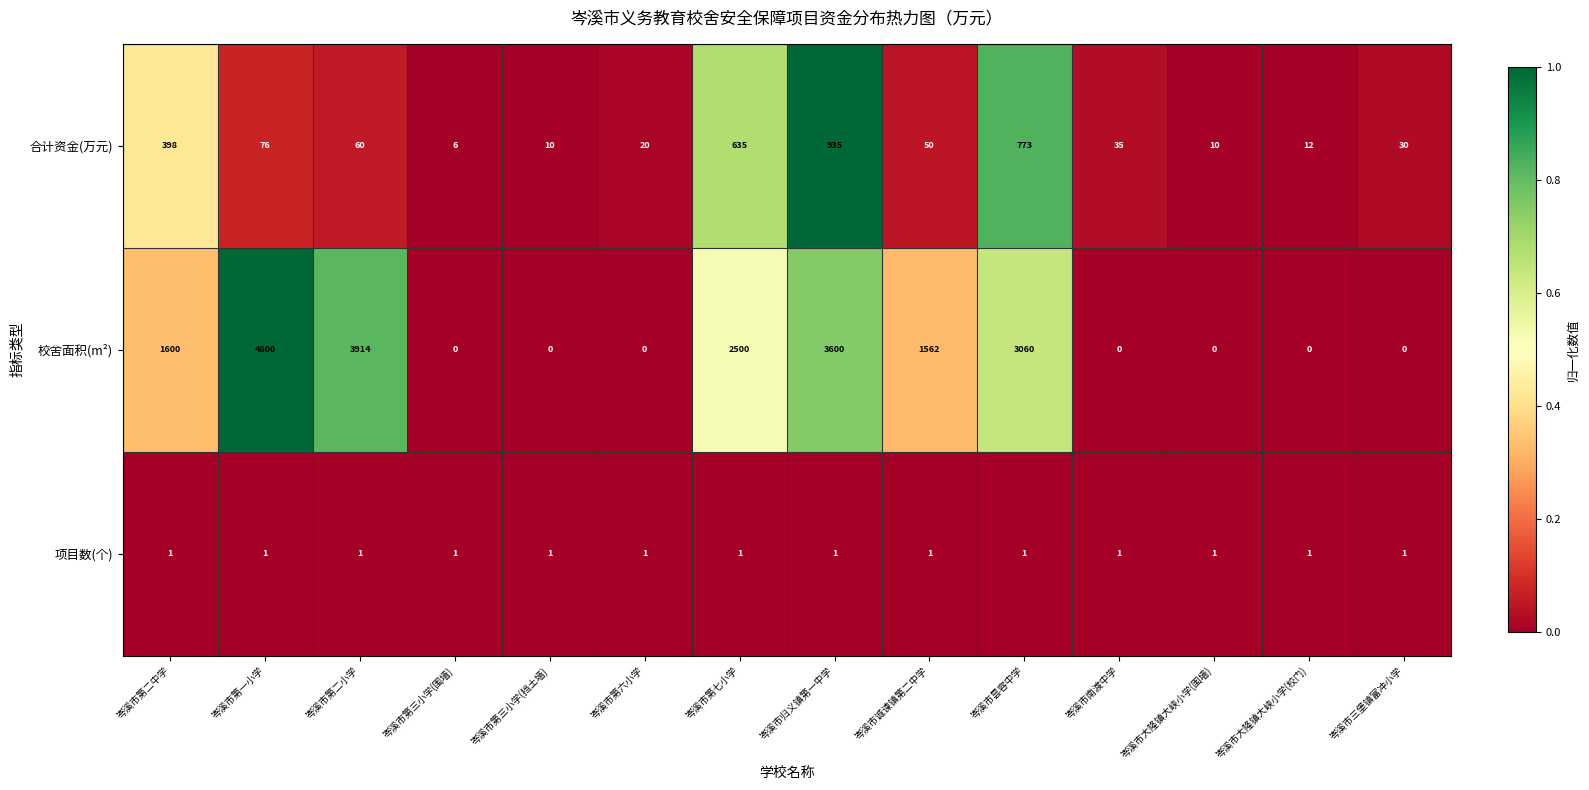

What is the greatest value displayed?

4800